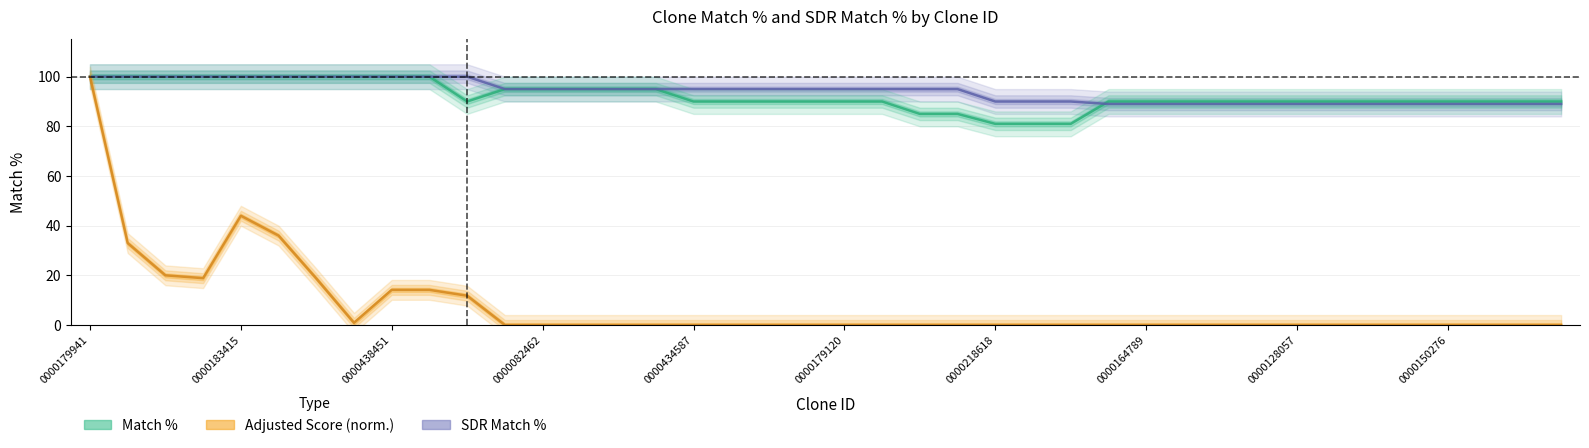

What is the greatest value displayed?

100.0